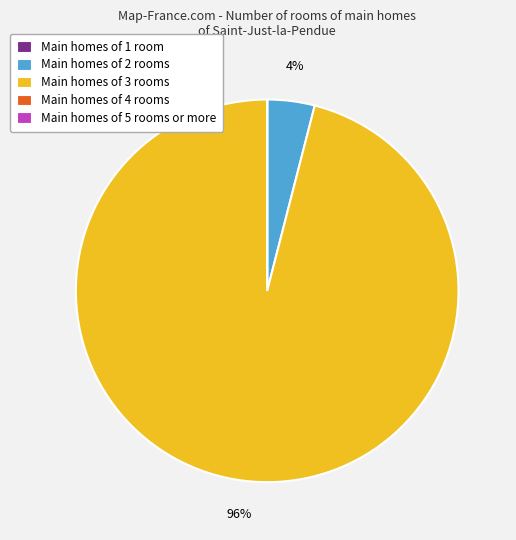

To the nearest percent, what is the average slice percentage?

20%